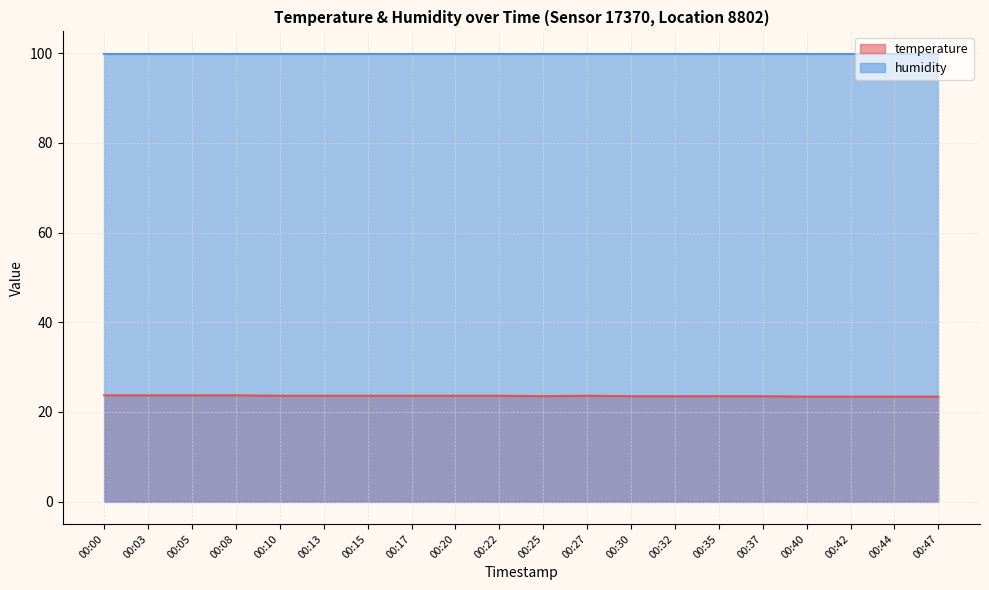

Does the chart display data point markers on the line(s)?

No